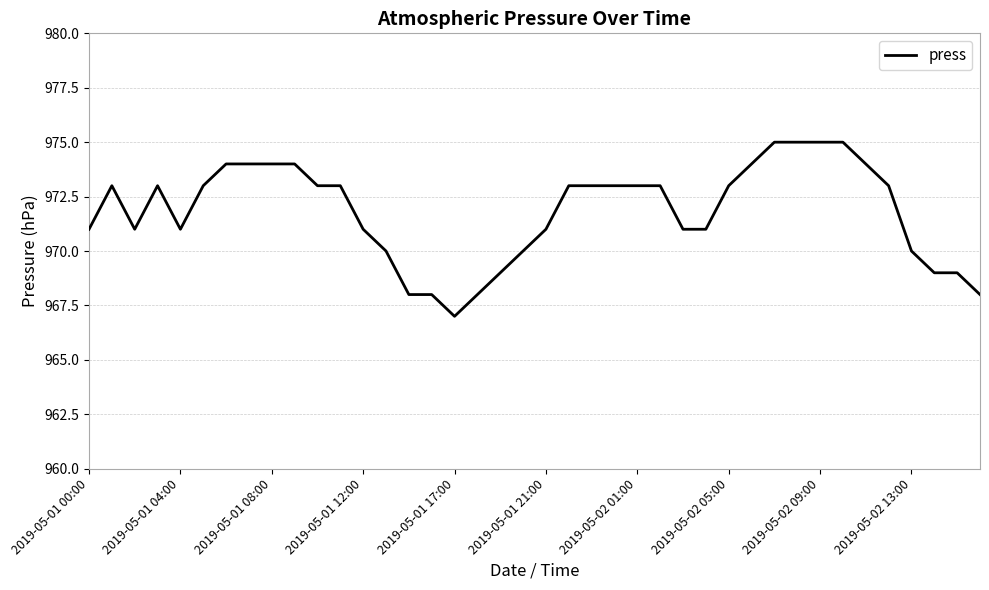

What is the smallest value displayed?

967